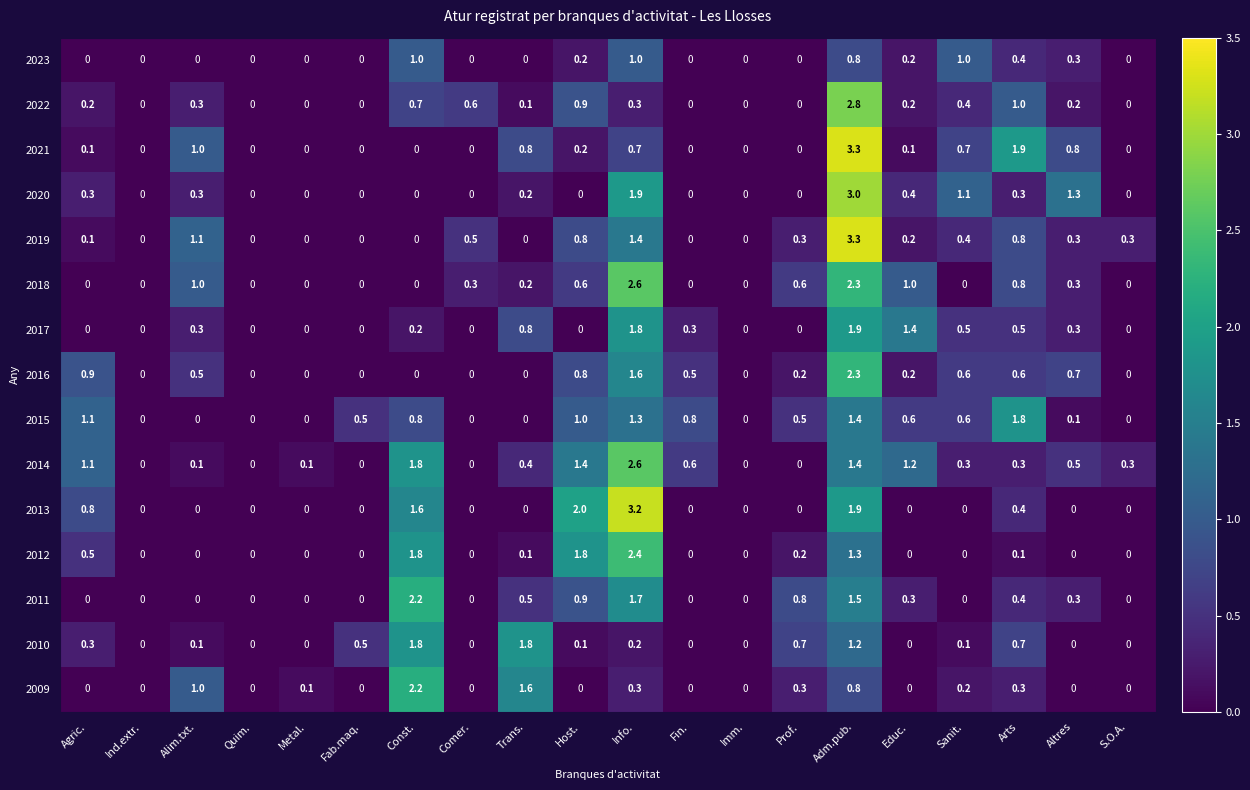

Which series has the largest total across all categories?

2014